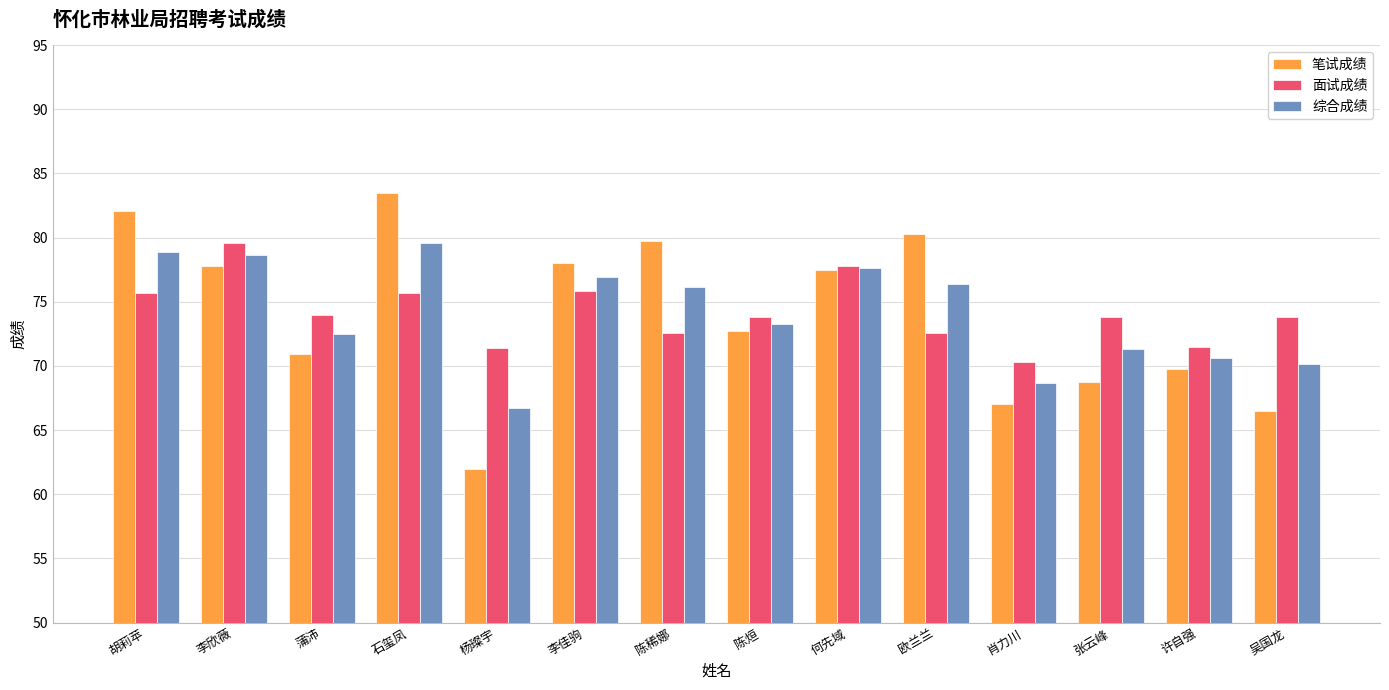

What is the minimum value shown in the chart?

62.0